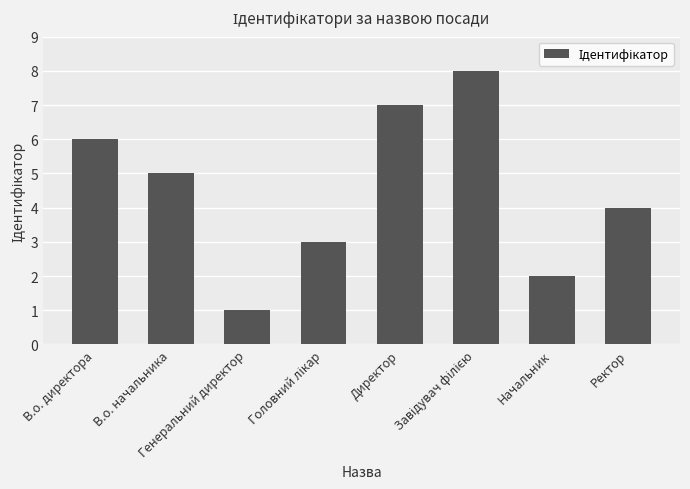

What is the change in value from Начальник to Ректор?

+2